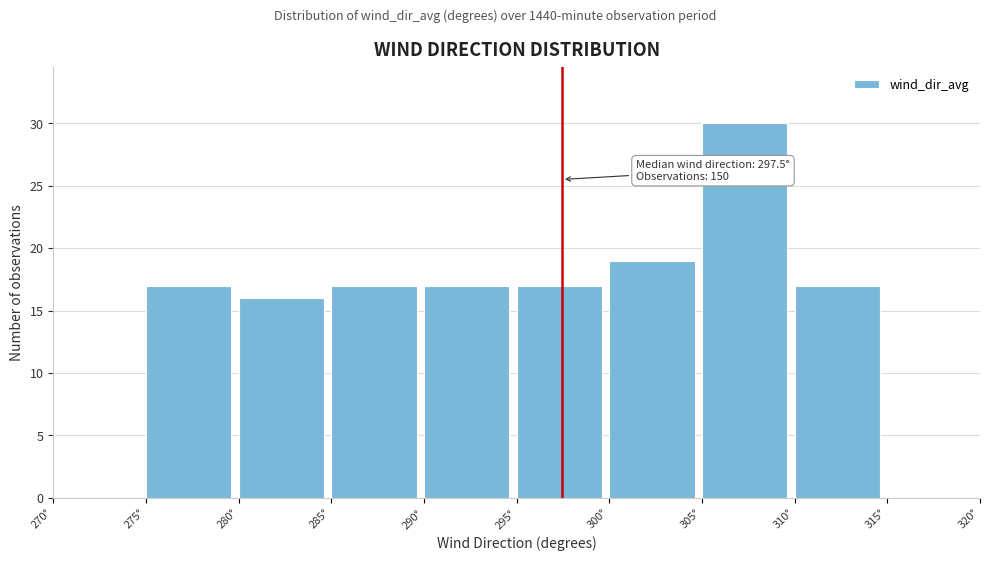

Which range on the x-axis has the tallest bar?

305 to 310